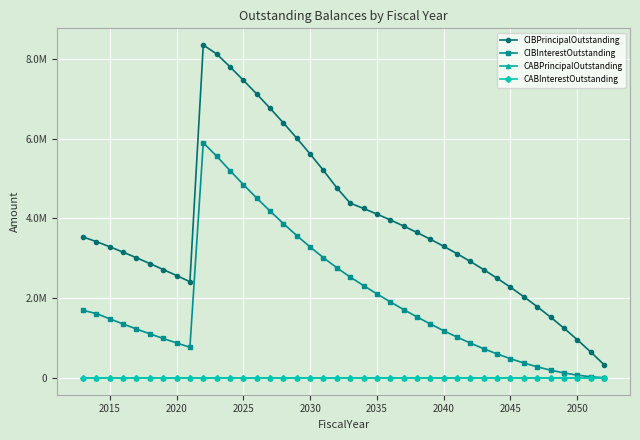

Does the chart have visible grid lines?

Yes